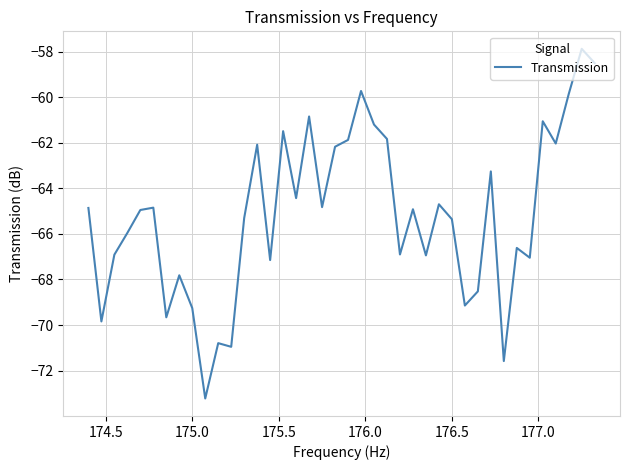

What is the greatest value displayed?

-57.9